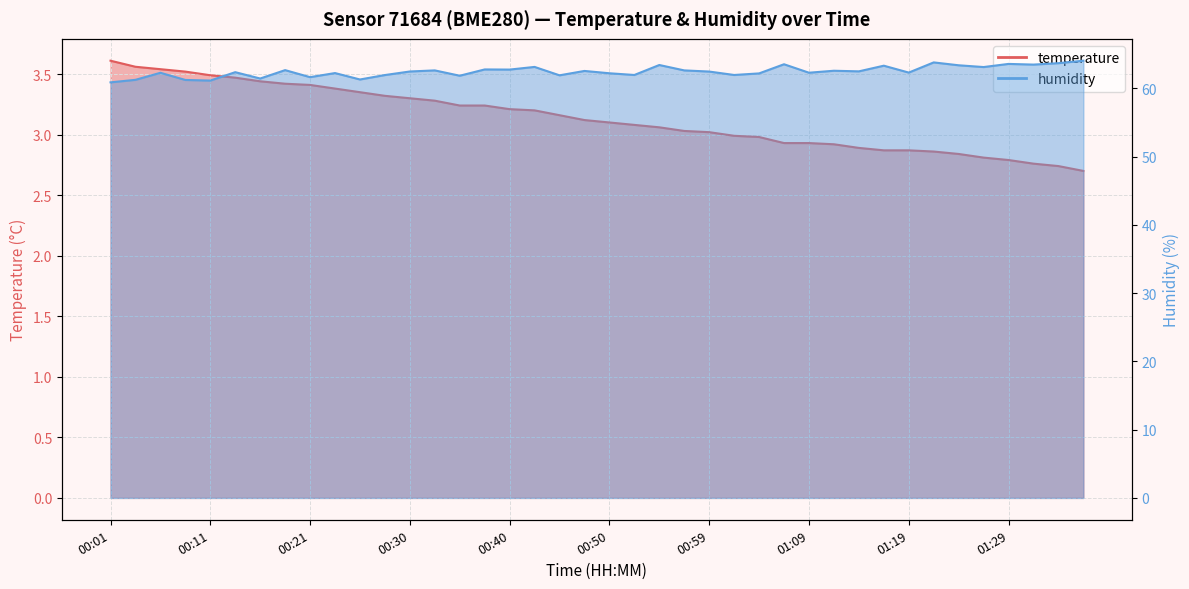

Reading left to right, transcribe all the data shown in this chart.

temperature: 3.6	3.6	3.5	3.5	3.5	3.5	3.4	3.4	3.4	3.4	3.4	3.3	3.3	3.3	3.2	3.2	3.2	3.2	3.2	3.1	3.1	3.1	3.1	3.0	3.0	3.0	3.0	2.9	2.9	2.9	2.9	2.9	2.9	2.9	2.8	2.8	2.8	2.8	2.7	2.7
humidity: 60.9	61.2	62.3	61.2	61.1	62.4	61.4	62.7	61.6	62.2	61.3	61.9	62.5	62.6	61.8	62.8	62.7	63.1	61.9	62.5	62.2	62.0	63.4	62.6	62.5	62.0	62.2	63.5	62.3	62.6	62.5	63.3	62.3	63.8	63.4	63.1	63.6	63.5	63.7	64.0